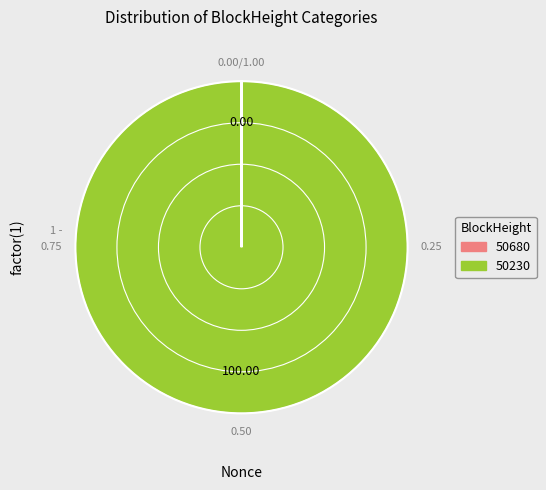

What is the largest slice in the pie chart?

50230